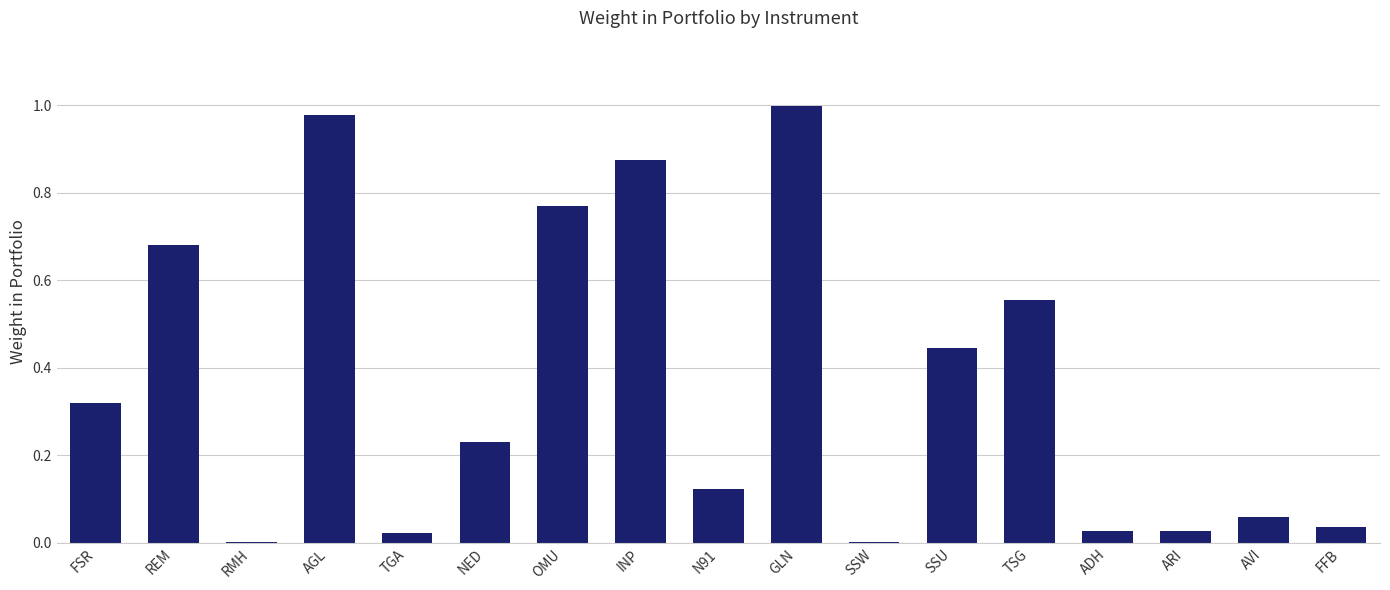

What is the sum of all values?

6.2